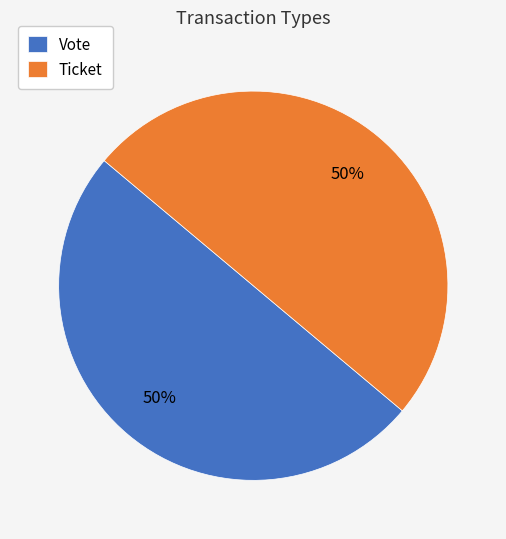

Approximately how many times larger is the value at Vote compared to Ticket?

1.0